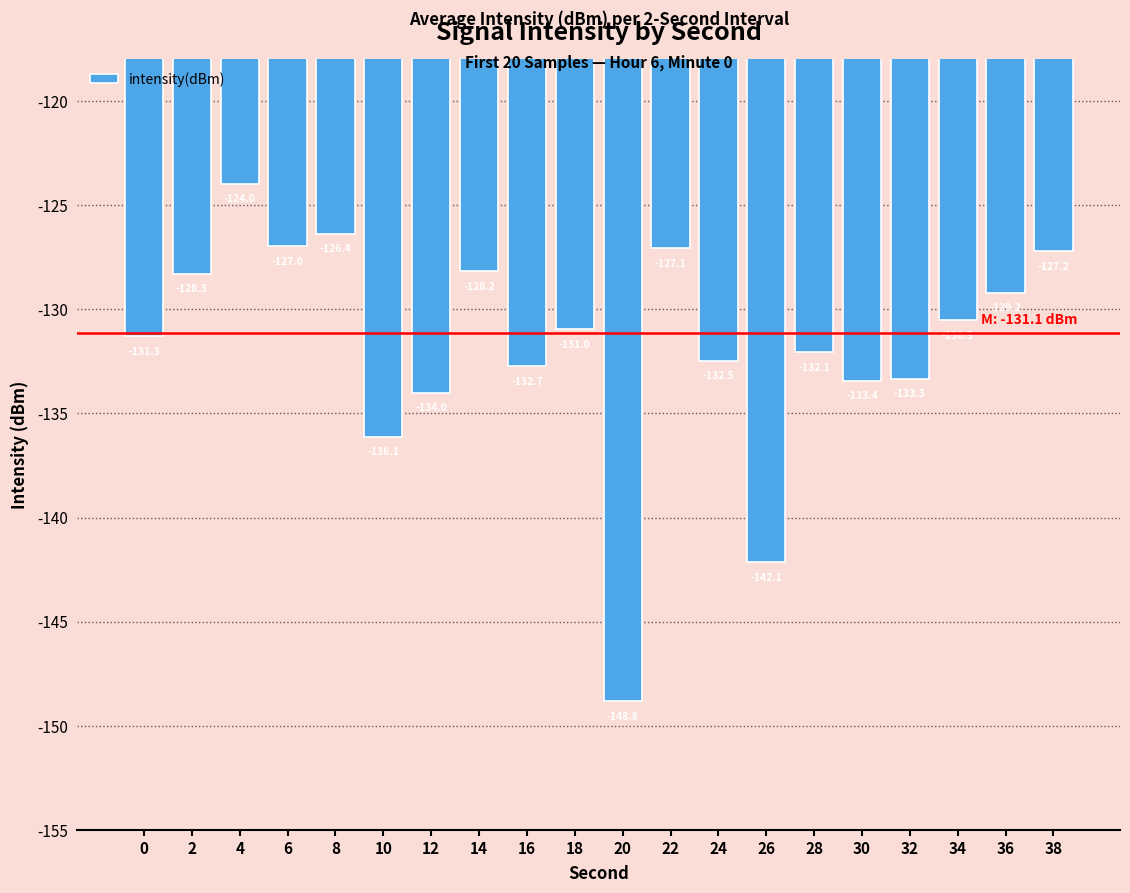

What is the difference between the values at 28 and 8?

5.7